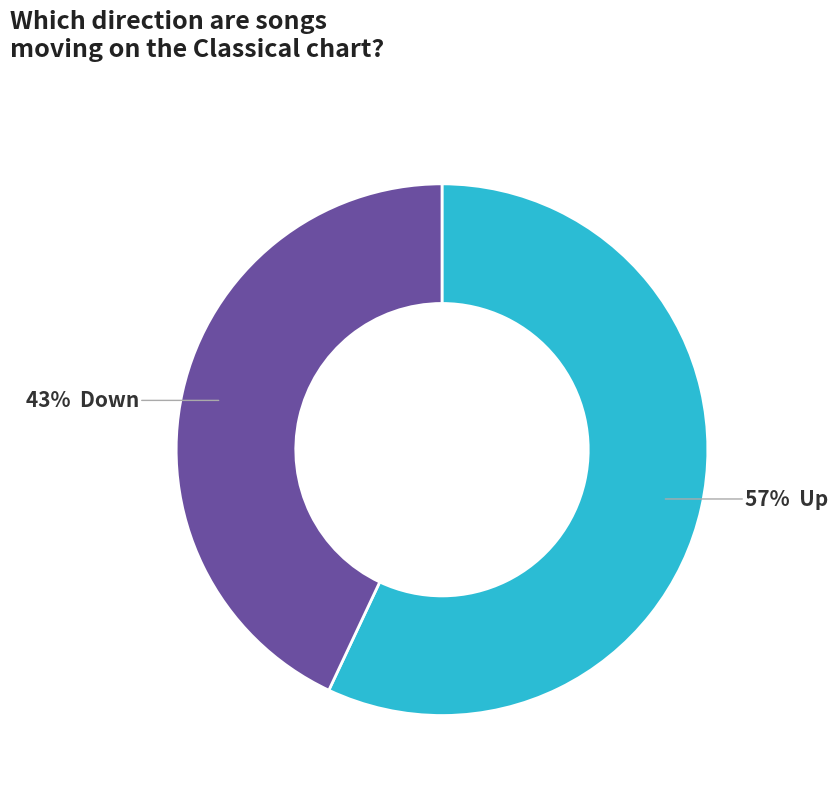

Is there any slice that represents more than half of the pie?

Yes